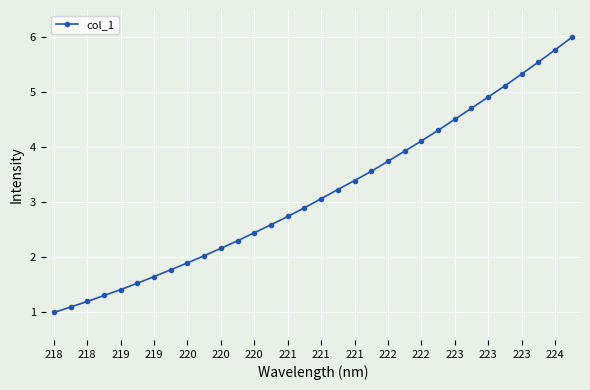

What is the value of the 9th point from the left?

1.9